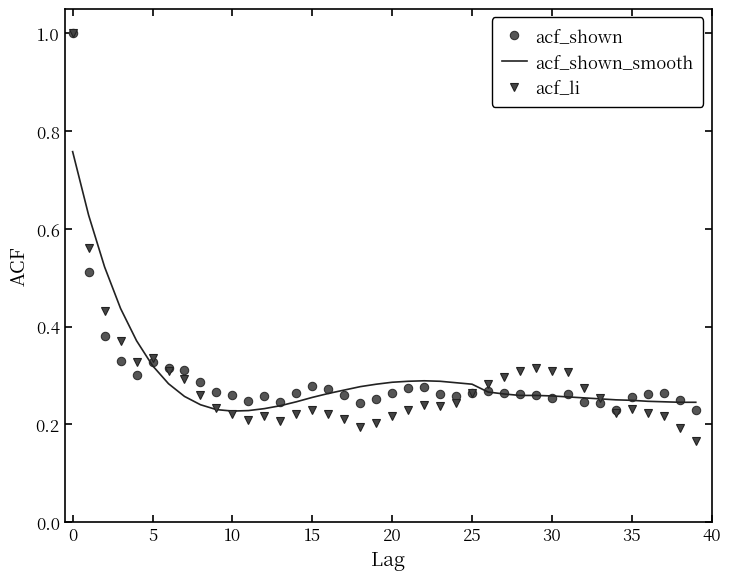

Which series has the largest range (max minus min)?

acf_li